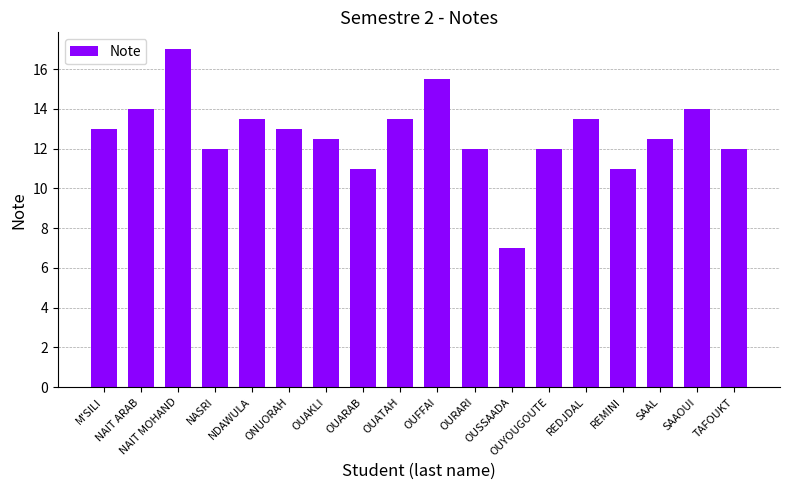

What is the smallest value displayed?

7.0